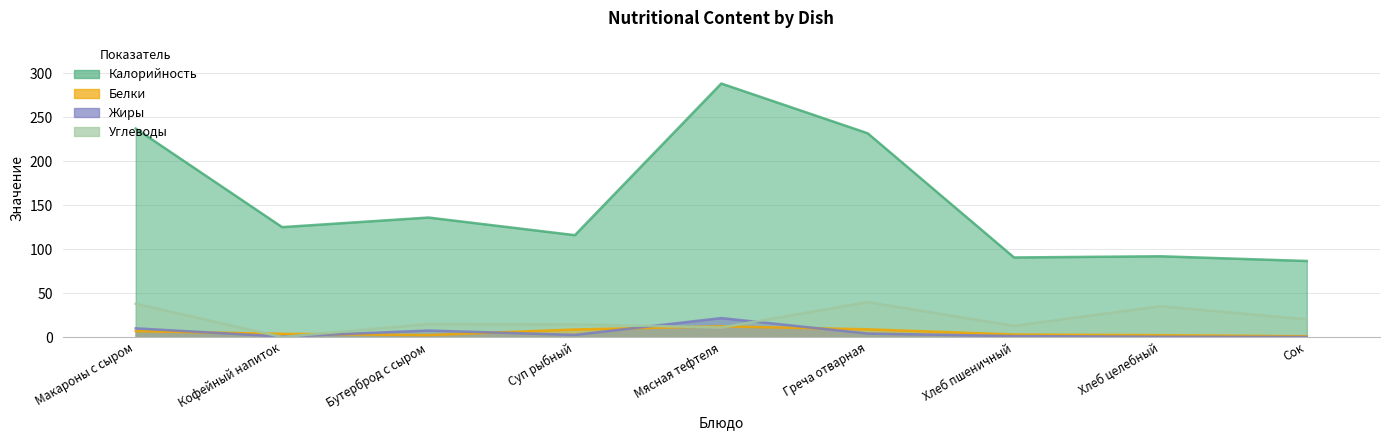

Is it true that Жиры equals 3.7 at Суп рыбный?

False